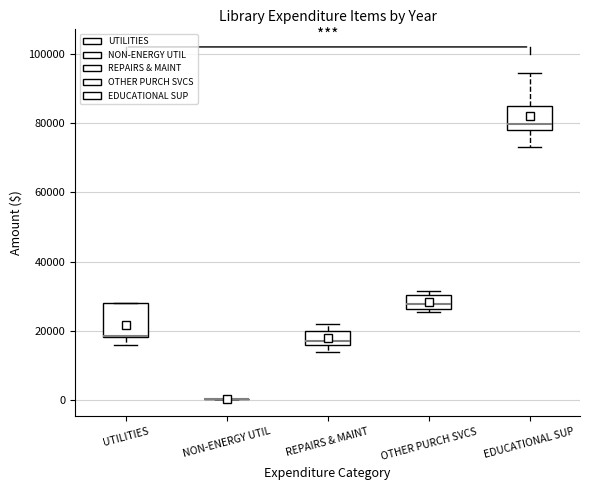

Comparing the boxes themselves (not the whiskers), which one is the tallest?

UTILITIES